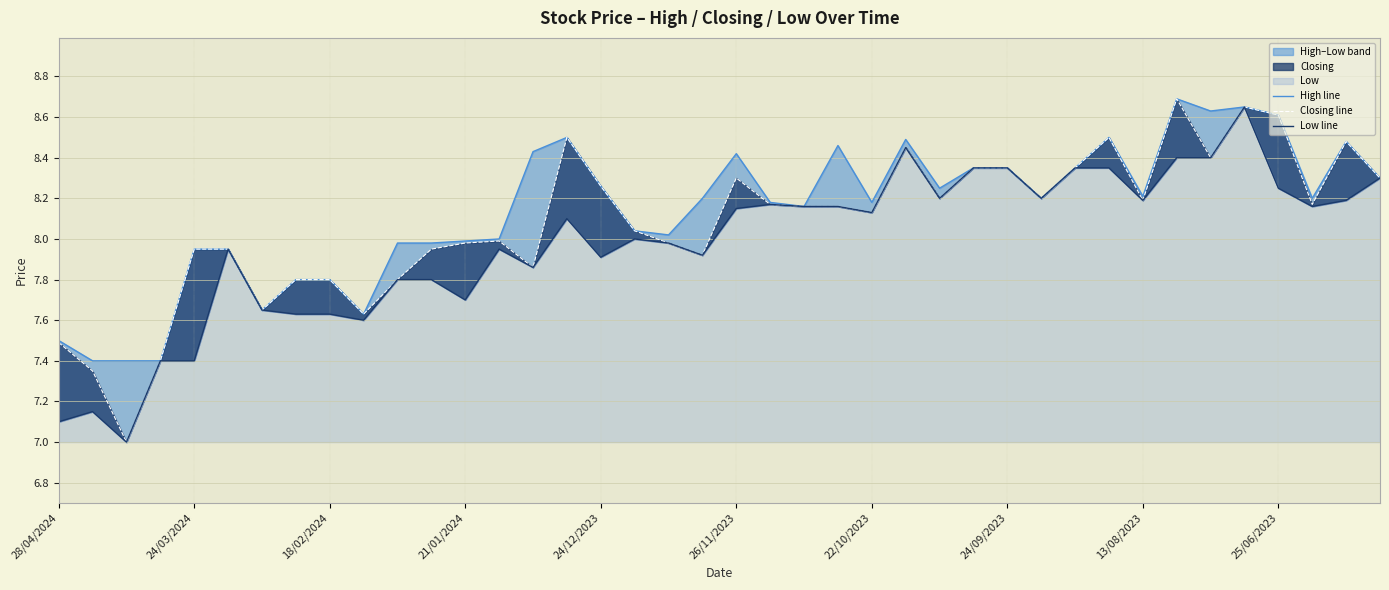

Rank the series by their maximum value, from highest to lowest.

High line, Closing line, Low line